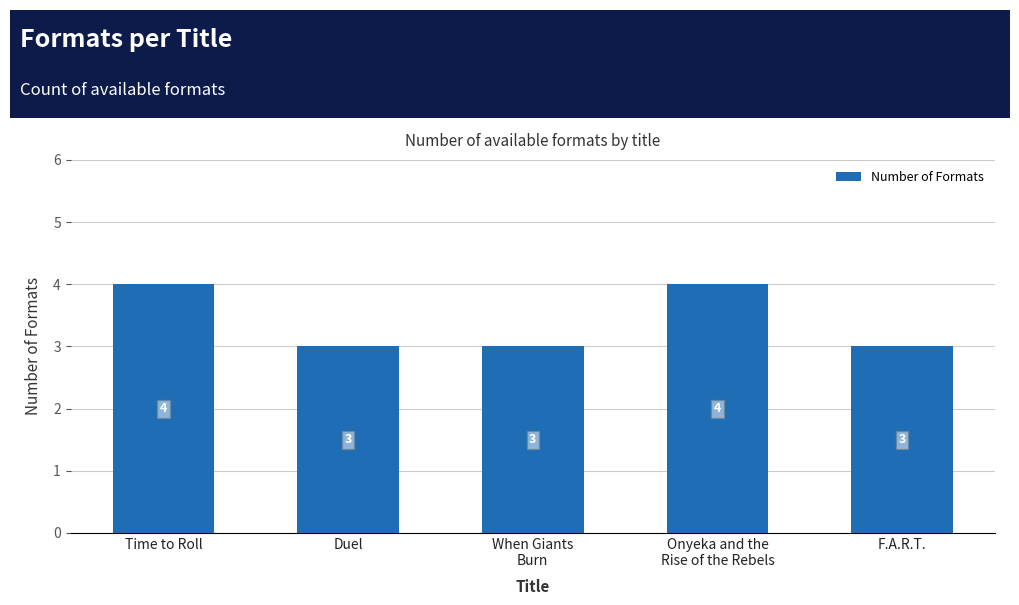

Reading left to right, extract all data points from this chart.

4	3	3	4	3